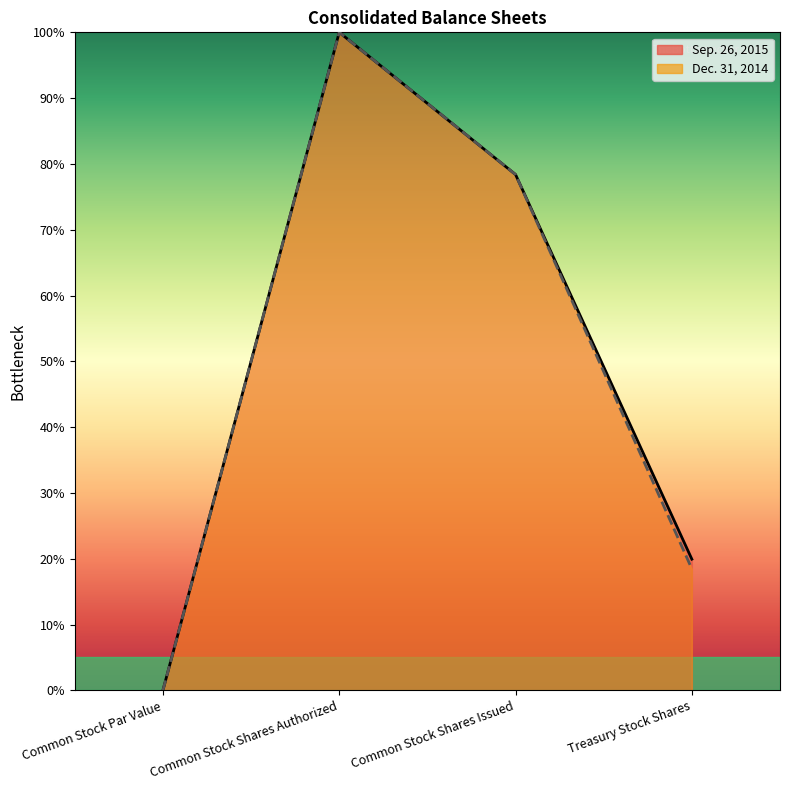

Reading left to right, extract all data points from this chart.

Sep. 26, 2015 line: Common Stock Par Value=0.0	Common Stock Shares Authorized=100.0	Common Stock Shares Issued=78.4	Treasury Stock Shares=19.9
Dec. 31, 2014 line: Common Stock Par Value=0.0	Common Stock Shares Authorized=100.0	Common Stock Shares Issued=78.4	Treasury Stock Shares=18.5